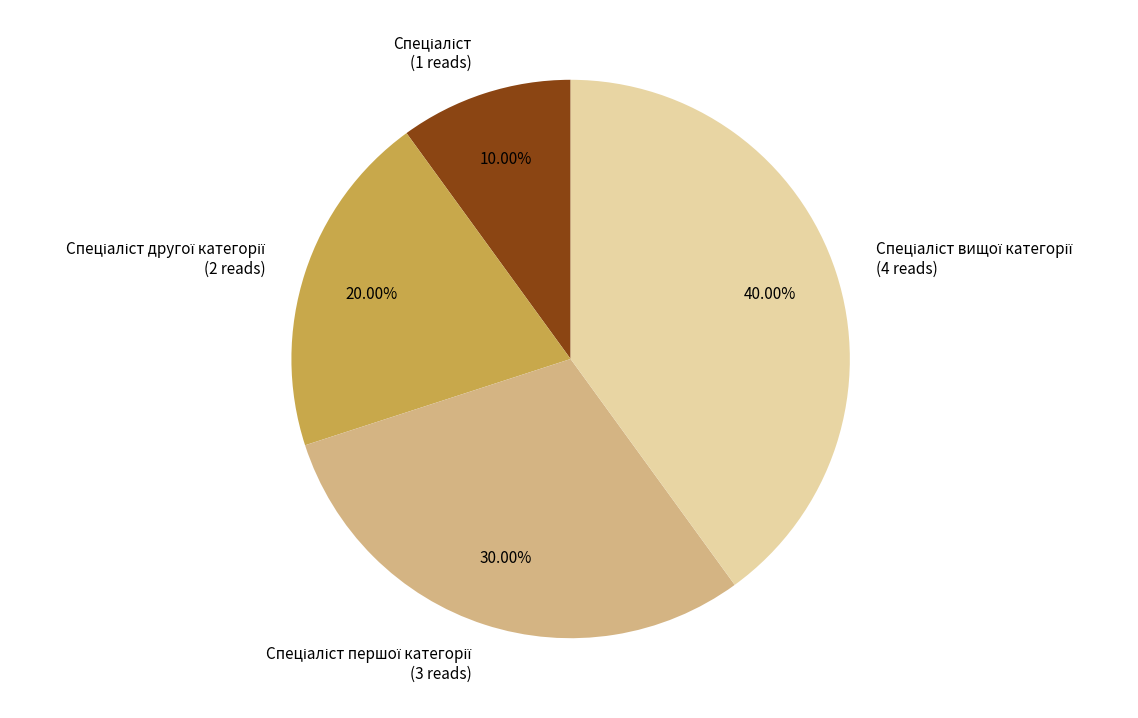

How many slices are in this pie chart?

4